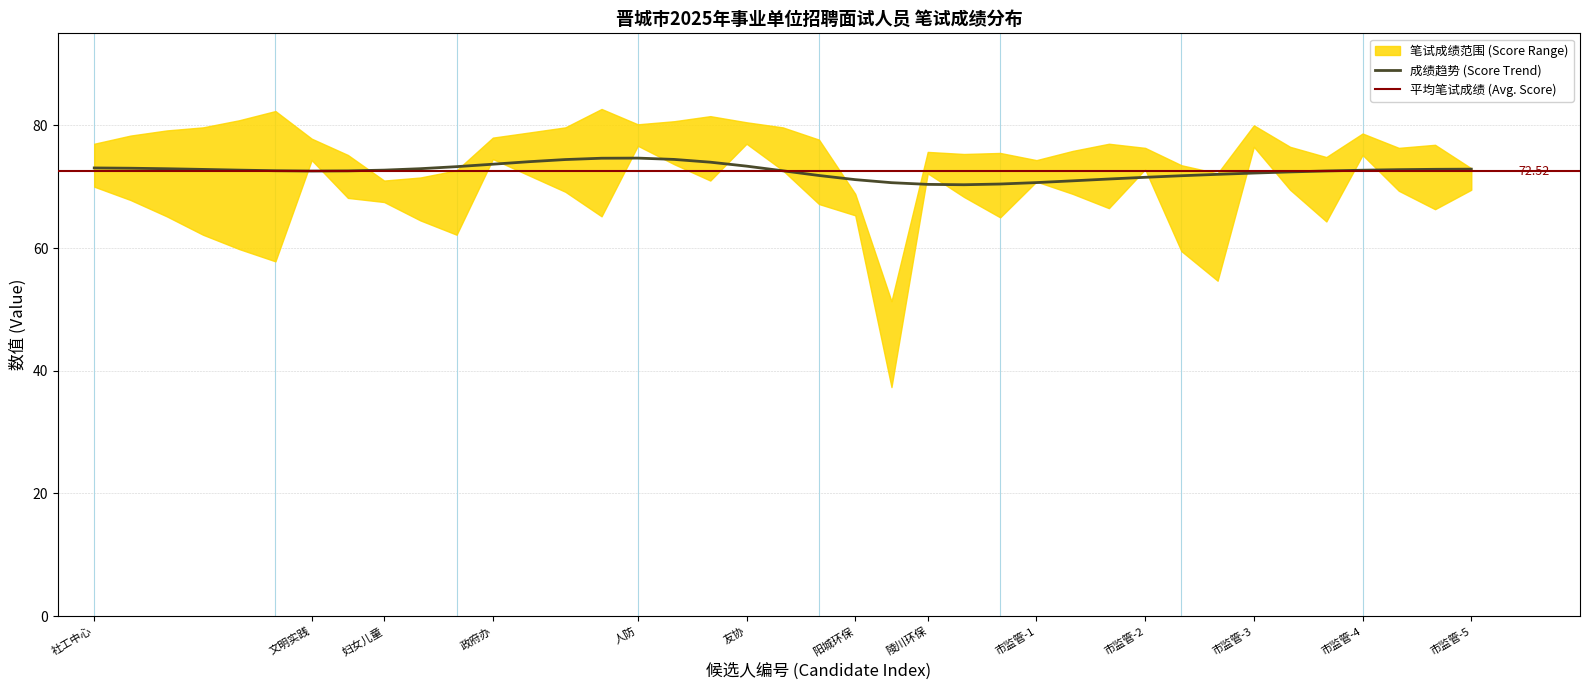

The value of 招录计划 (Plan) at 33 is 0.5. True or false?

False